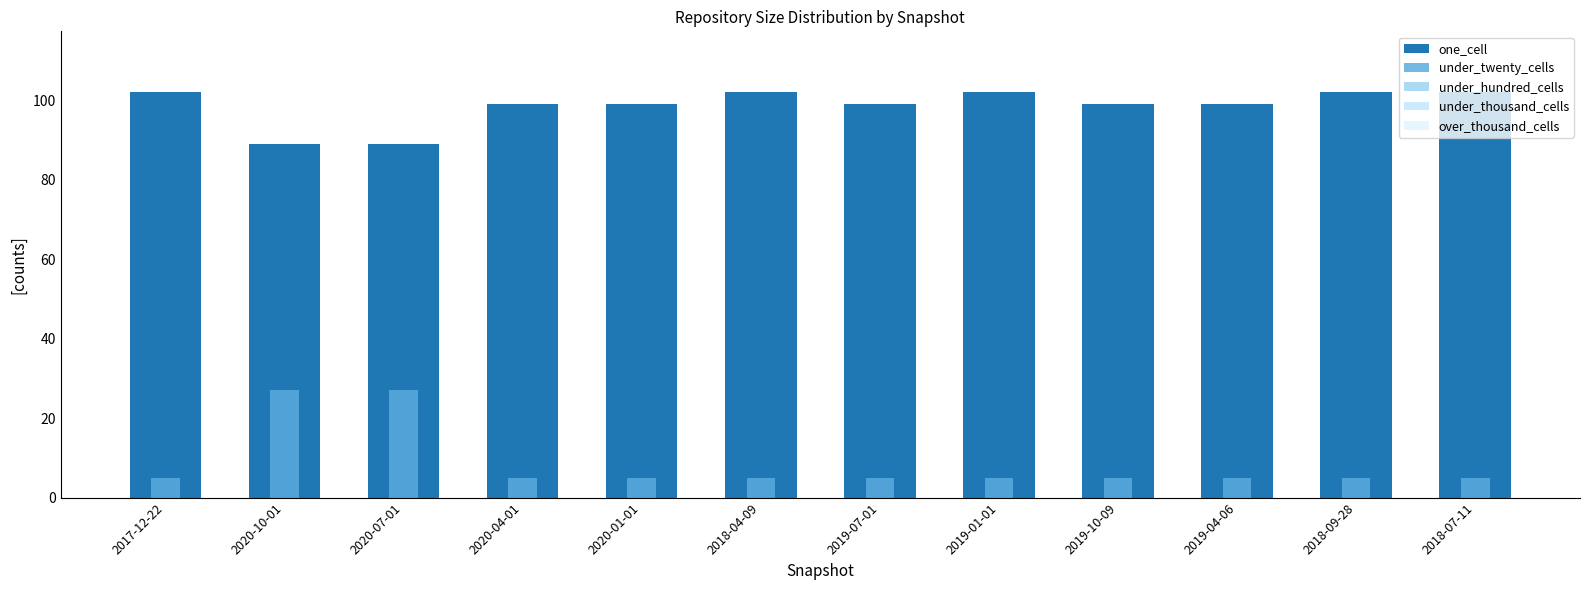

Which label corresponds to the smallest value in the chart?

2017-12-22